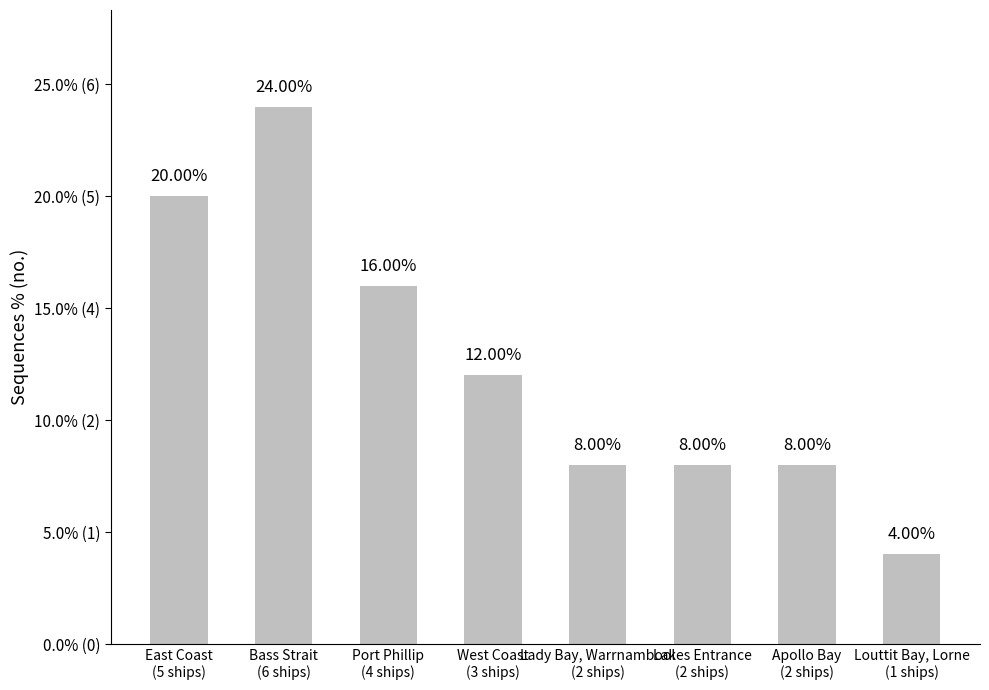

What position from the right is Apollo Bay
(2 ships)?

2